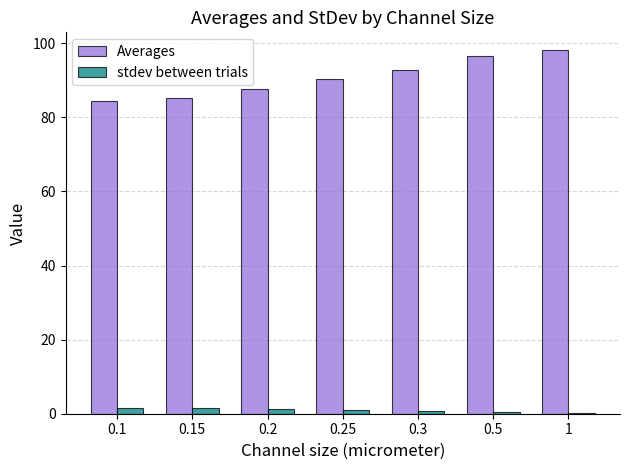

What is the greatest value displayed?

98.0